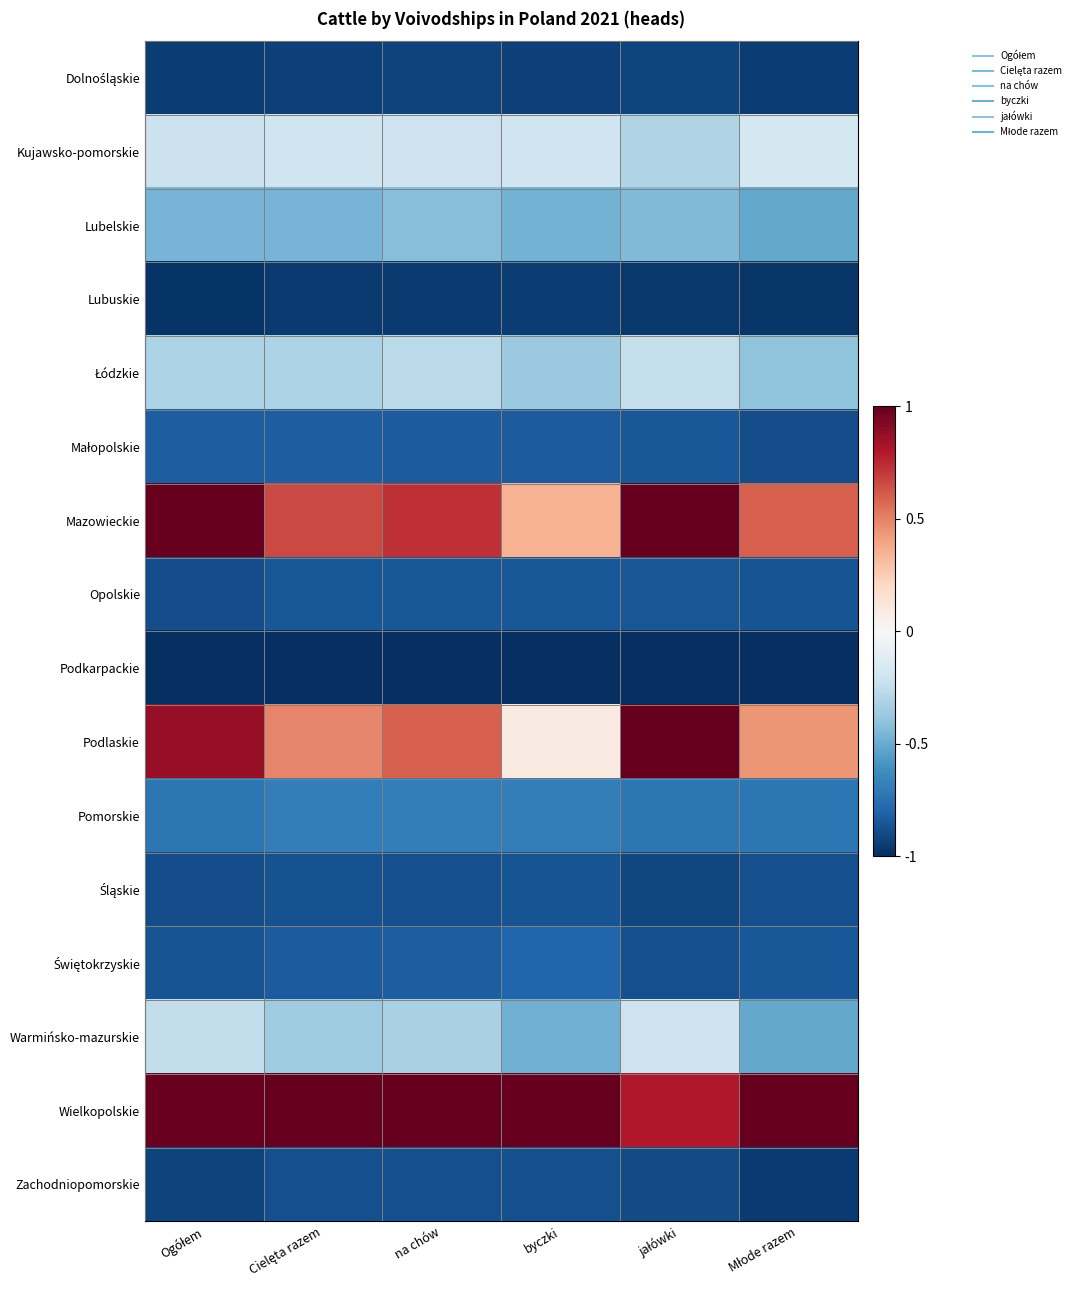

Rank the series by their maximum value, from lowest to highest.

Podkarpackie, Lubuskie, Dolnośląskie, Zachodniopomorskie, Śląskie, Opolskie, Małopolskie, Świętokrzyskie, Pomorskie, Lubelskie, Łódzkie, Warmińsko-mazurskie, Kujawsko-pomorskie, Mazowieckie, Podlaskie, Wielkopolskie